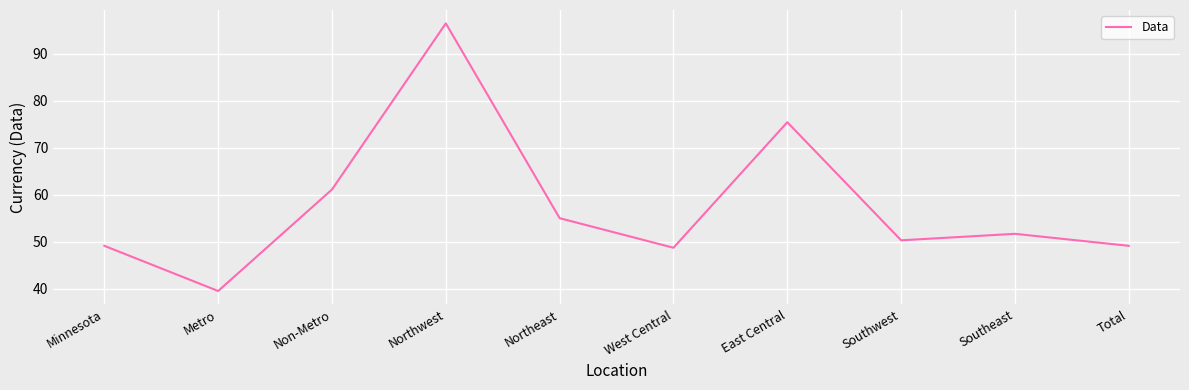

How many lines are shown in the chart?

1